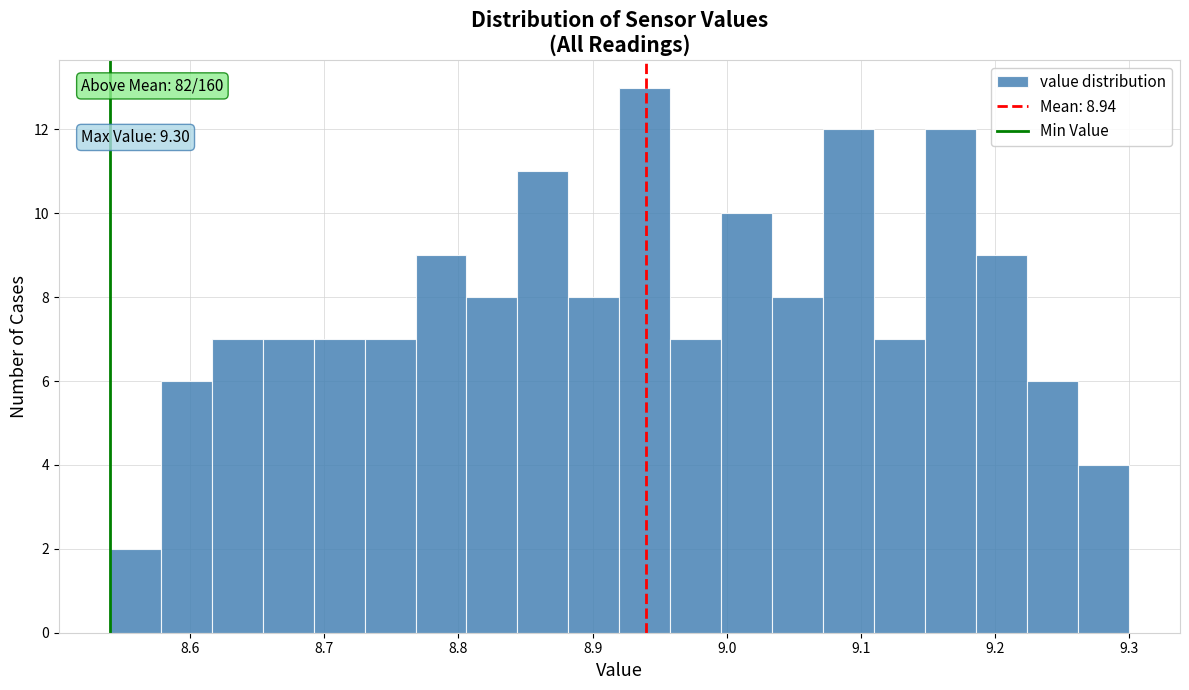

Read against the x-axis, roughly where is the centre of the tallest bar?

8.94